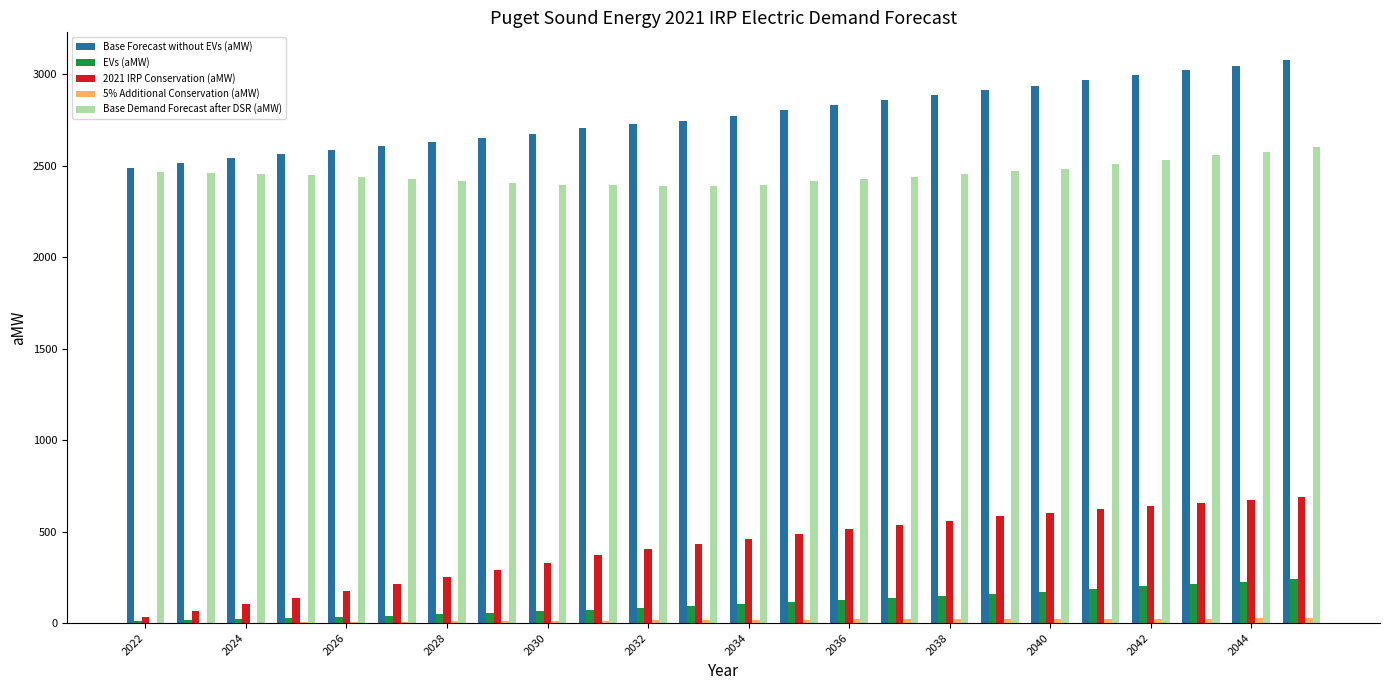

How many categories are shown in the chart?

24